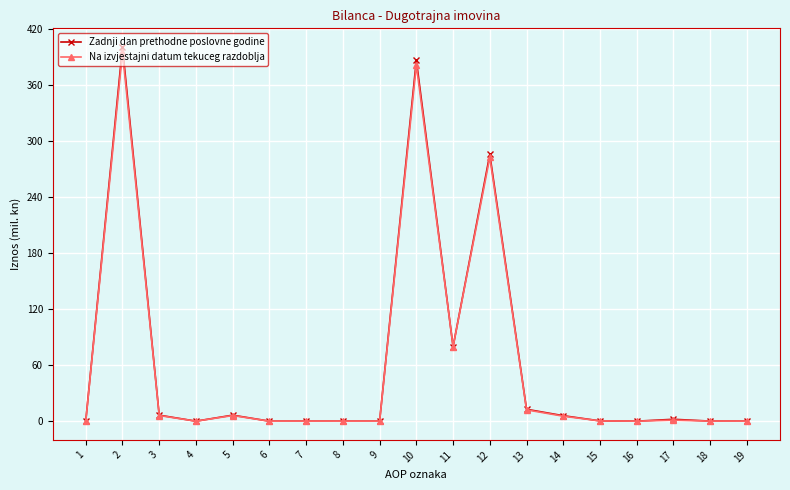

Is it true that Na izvjestajni datum tekuceg razdoblja equals 12.1 at 13?

True